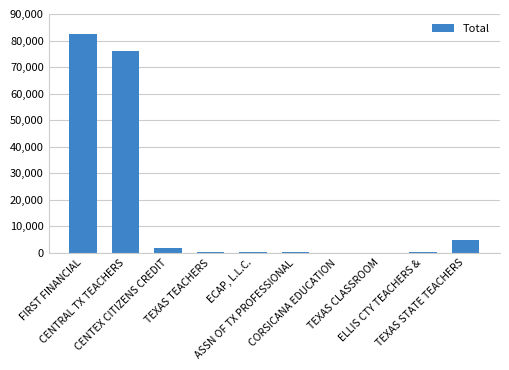

What is the greatest value displayed?

82437.9